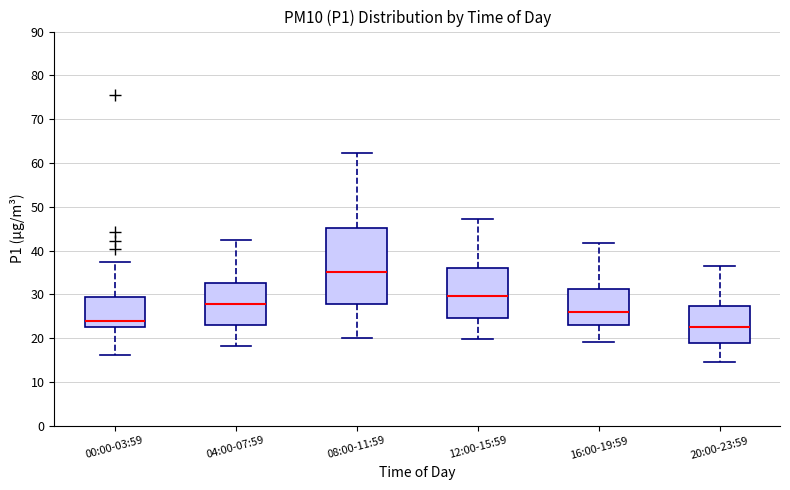

Reading left to right, transcribe this box plot: for each box, give where its median line is, the range the box spans, and where its two whiskers end, as read against the y-axis. The values are not printed on the chart, so give them approximately, as read against the axis.

00:00-03:59: median 24, box 22 to 29, whiskers 16 to 37
04:00-07:59: median 28, box 23 to 33, whiskers 18 to 42
08:00-11:59: median 35, box 28 to 45, whiskers 20 to 62
12:00-15:59: median 30, box 25 to 36, whiskers 20 to 47
16:00-19:59: median 26, box 23 to 31, whiskers 19 to 42
20:00-23:59: median 22, box 19 to 27, whiskers 15 to 37